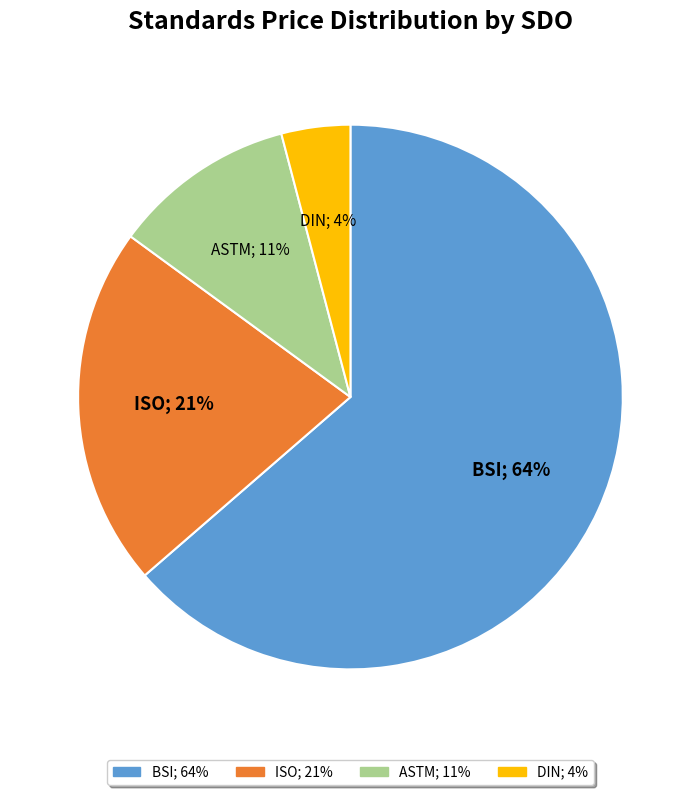

Is the sum of ASTM; 11% and DIN; 4% greater than half?

No